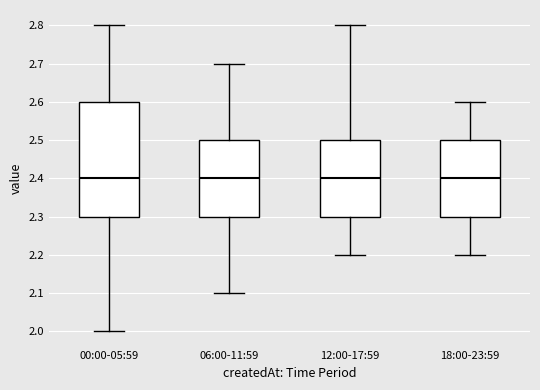

Reading left to right, read every box against the y-axis: the position of its median line, the range the box covers, and the ends of its whiskers. The values are not printed on the chart, so give them approximately, as read against the axis.

00:00-05:59: median 2.4, box 2.3 to 2.6, whiskers 2.0 to 2.8
06:00-11:59: median 2.4, box 2.3 to 2.5, whiskers 2.1 to 2.7
12:00-17:59: median 2.4, box 2.3 to 2.5, whiskers 2.2 to 2.8
18:00-23:59: median 2.4, box 2.3 to 2.5, whiskers 2.2 to 2.6